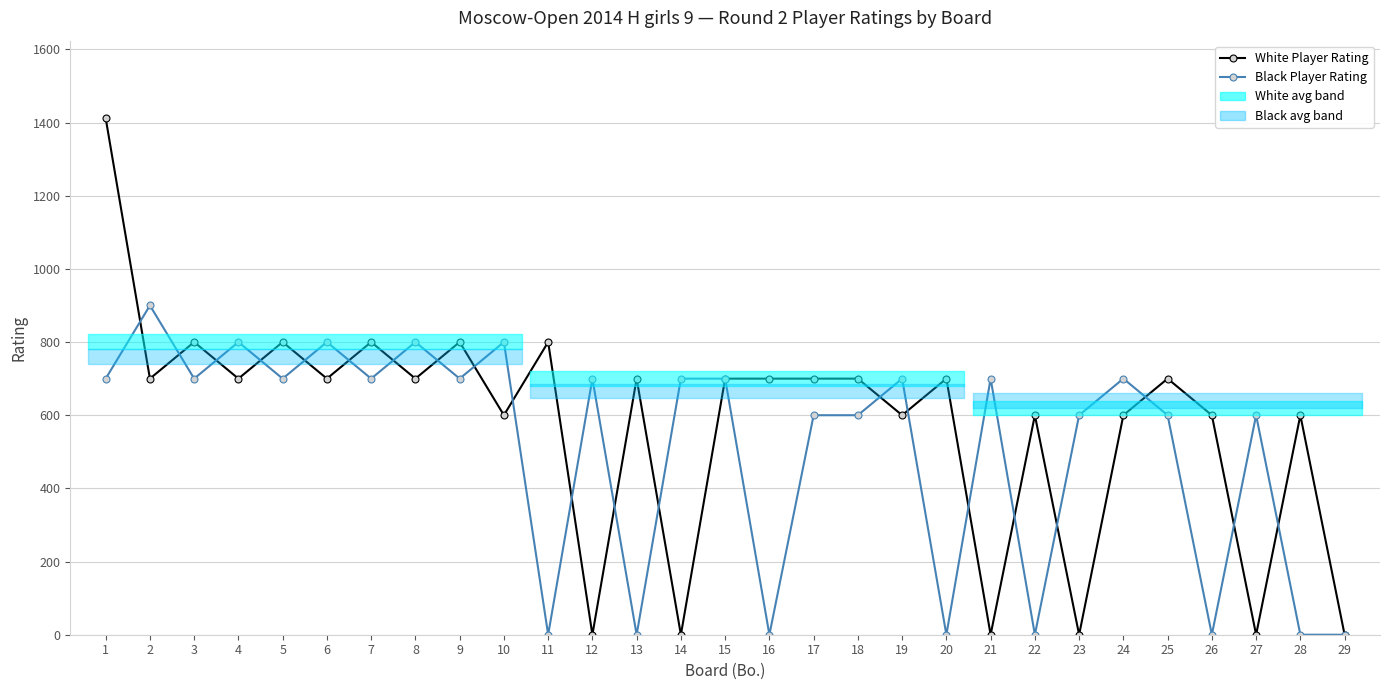

At which label does Black Player Rating reach its peak?

2